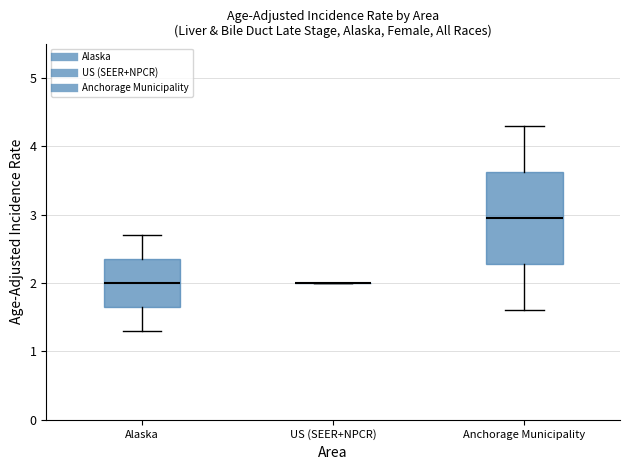

Reading left to right, read every box against the y-axis: the position of its median line, the range the box covers, and the ends of its whiskers. The values are not printed on the chart, so give them approximately, as read against the axis.

Alaska: median 2.0, box 1.7 to 2.4, whiskers 1.3 to 2.7
US (SEER+NPCR): box collapsed to a line at 2.0, whiskers 2.0 to 2.0
Anchorage Municipality: median 3.0, box 2.3 to 3.6, whiskers 1.6 to 4.3